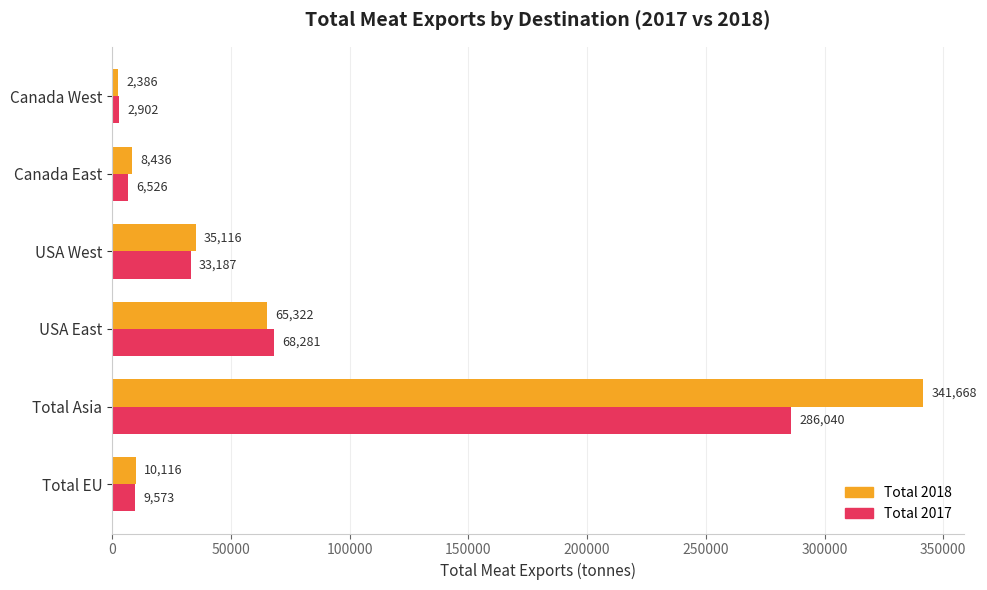

At which category is the sum across all series the highest?

Total Asia